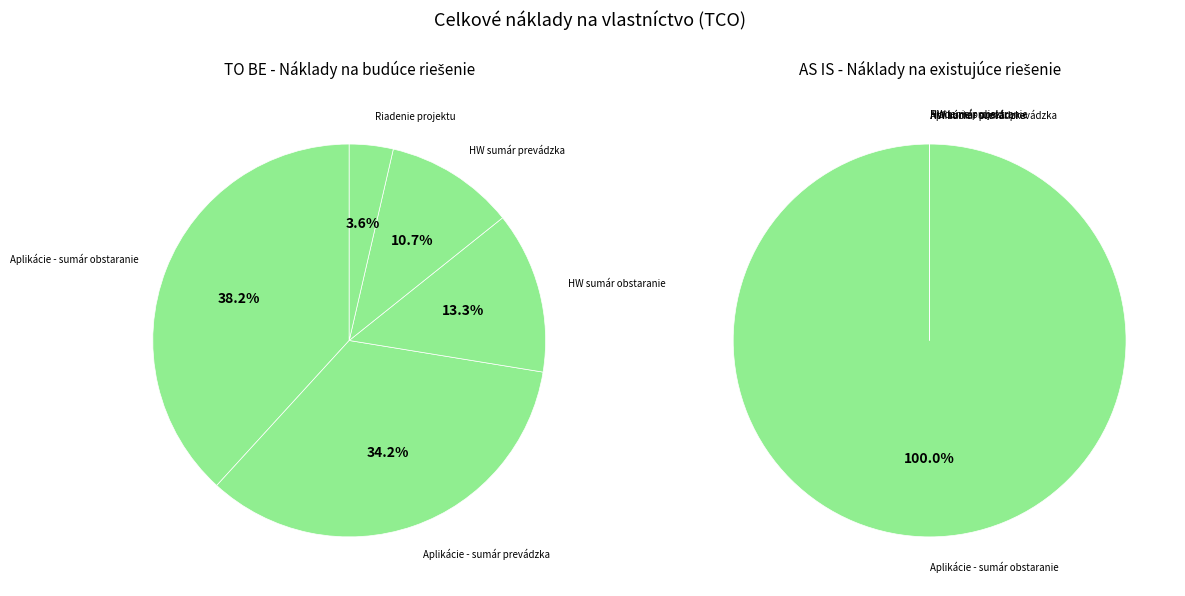

Count the number of slices in the pie.

5